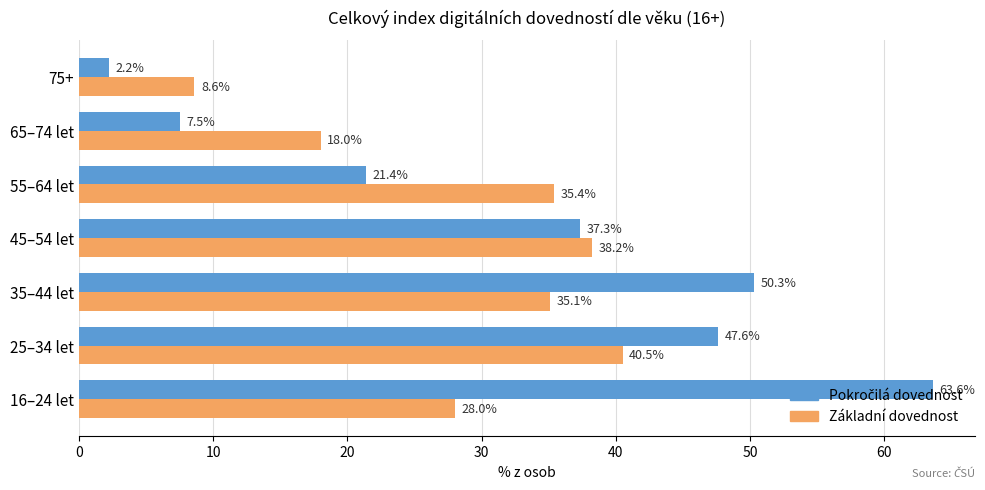

List the labels in order of Základní dovednost value, largest first.

25–34 let, 45–54 let, 55–64 let, 35–44 let, 16–24 let, 65–74 let, 75+